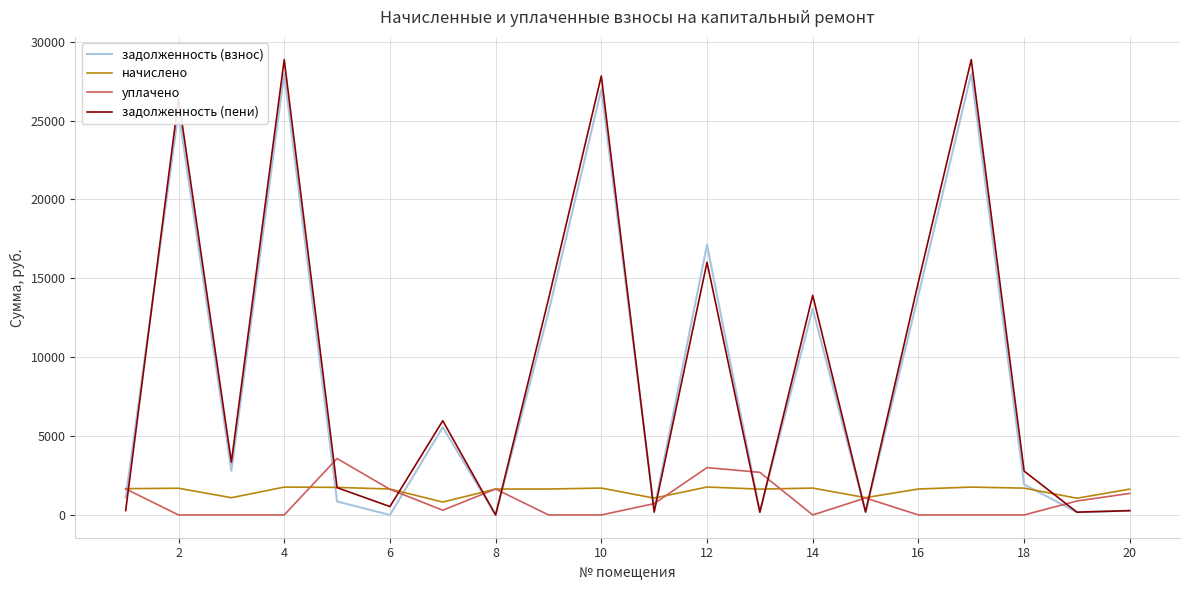

What is the sum of all начислено values?

30507.7